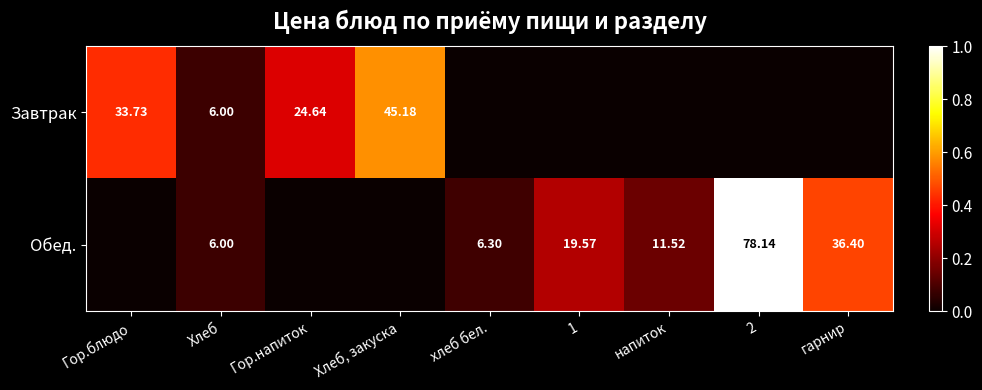

Is the value of Завтрак at Гор.напиток greater than the value of Обед. at Хлеб?

Yes